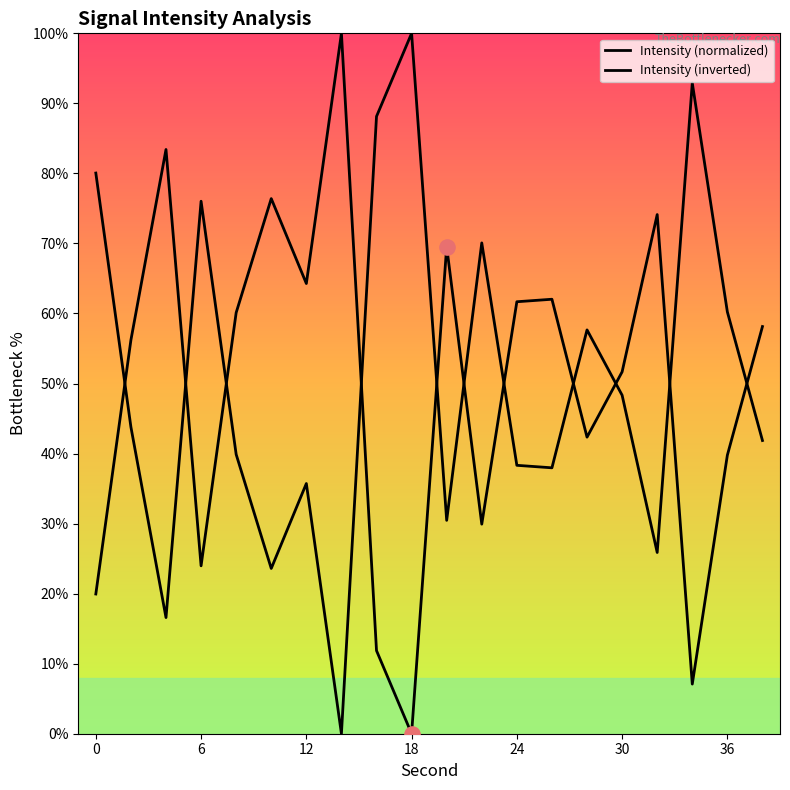

Which series has the largest Y range (max minus min)?

Intensity (normalized)